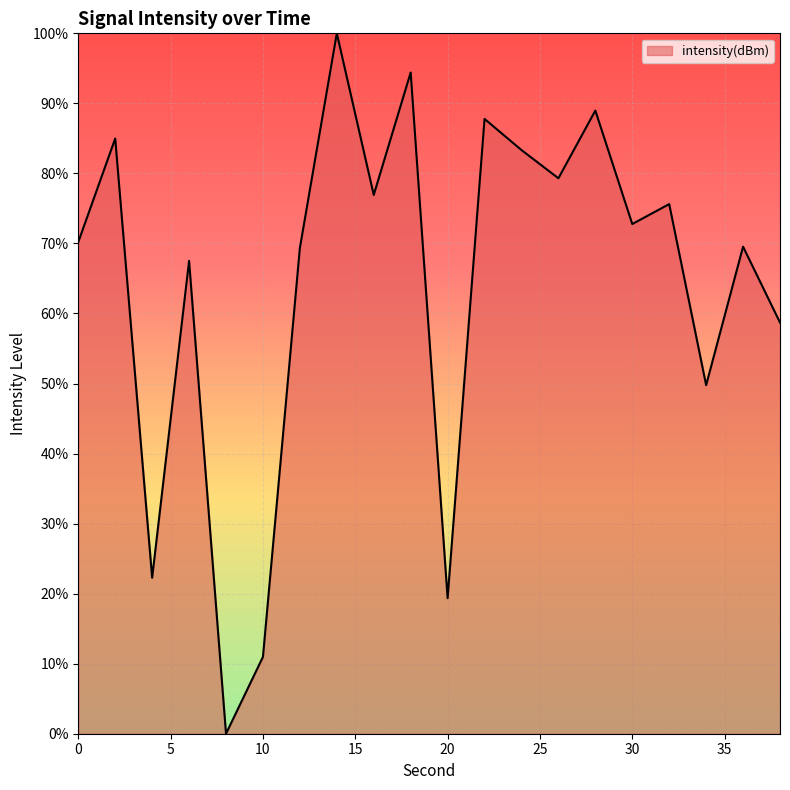

How many distinct data groups are displayed?

1